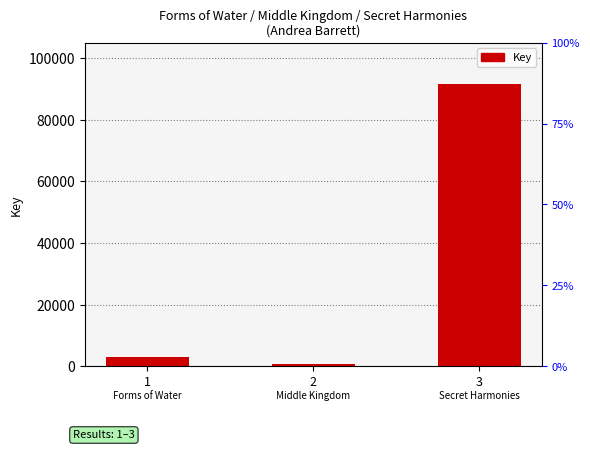

Which category has the lowest value across all series?

2